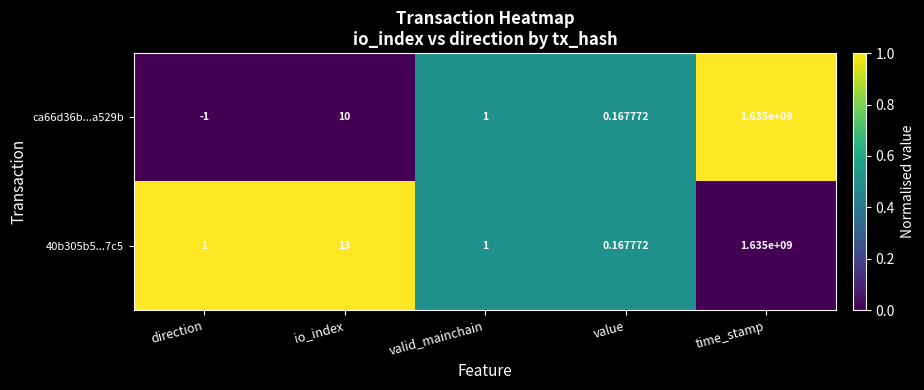

What is the spread (max minus min) of values at io_index?

3.0